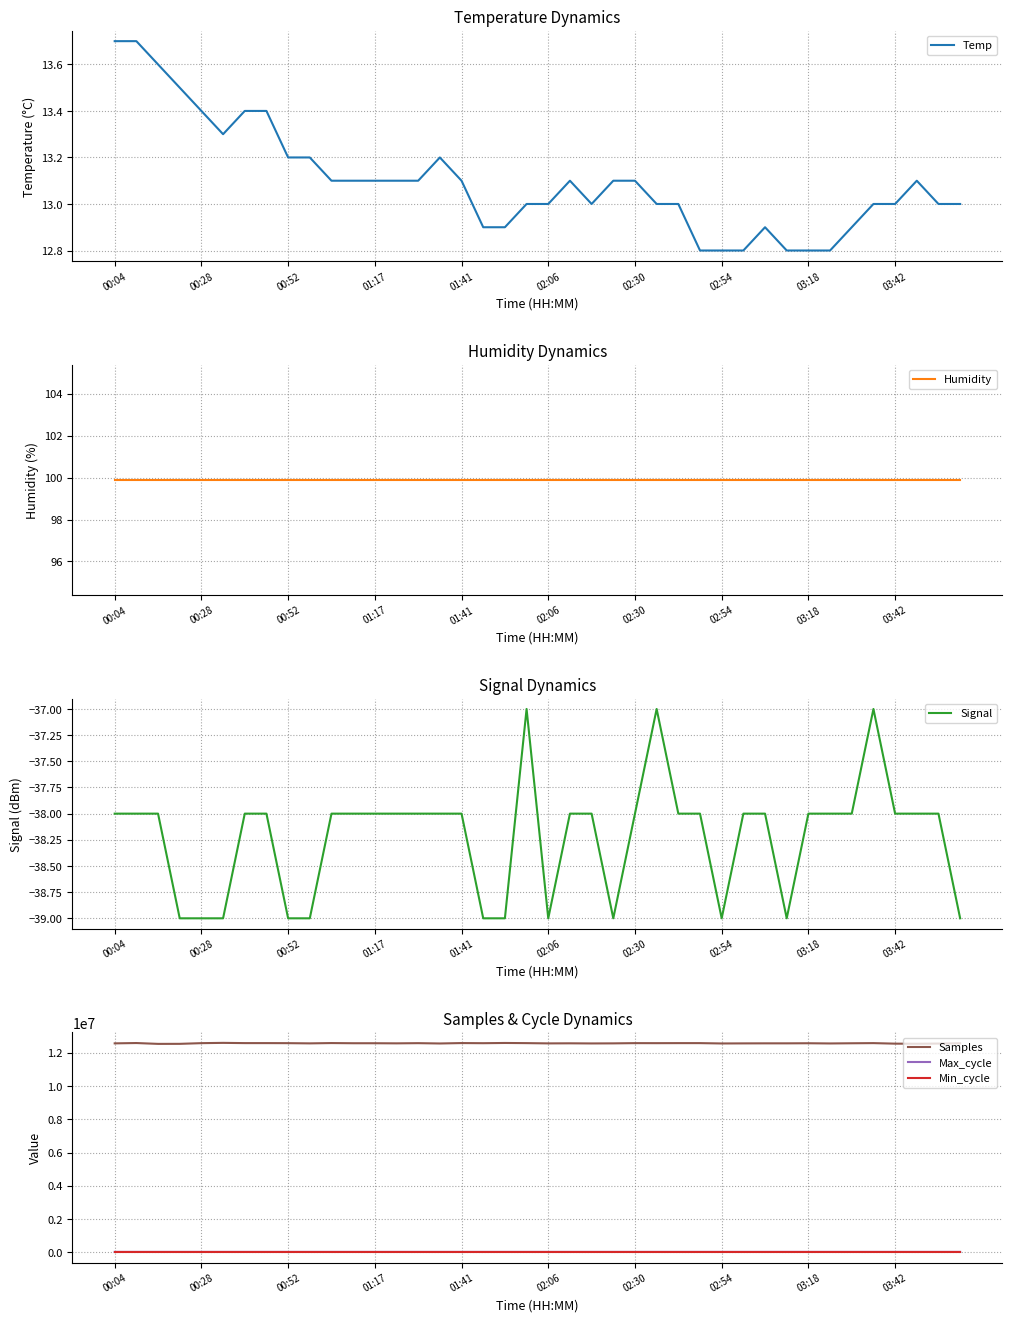

The value of Temp at 03:18 is 3.5. True or false?

False